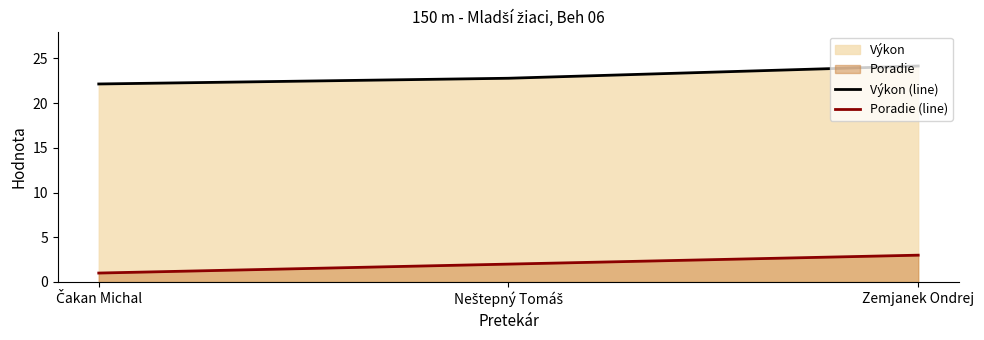

What is the difference between the maximum and minimum values in the Výkon (line) series?

2.0